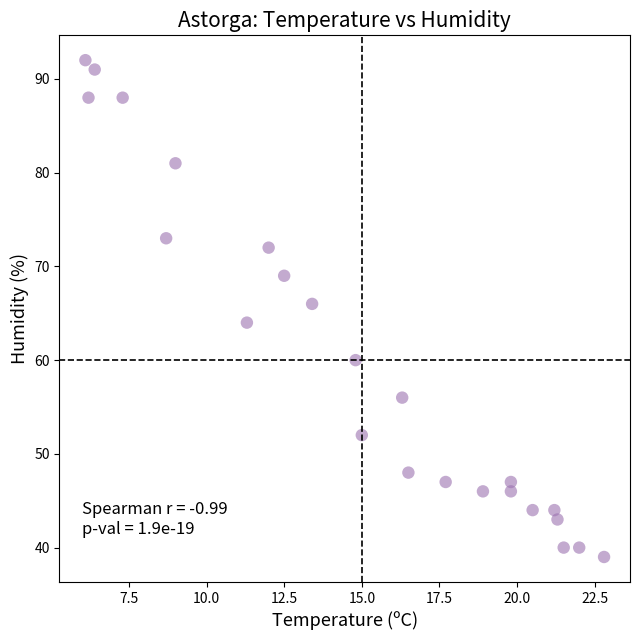

What is the range of Y values (max minus min)?

53